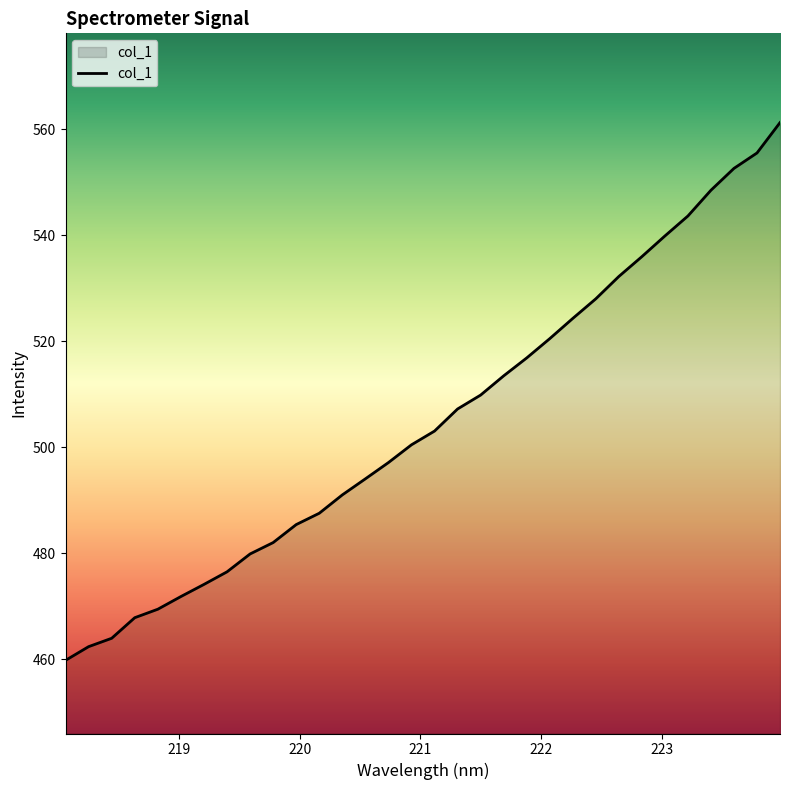

What is the minimum value shown in the chart?

459.8